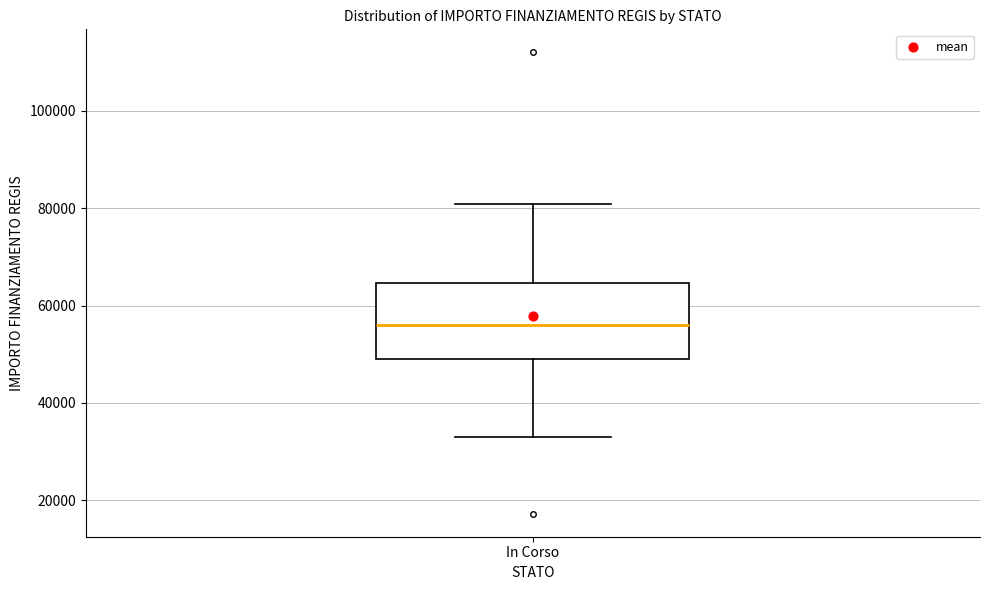

Transcribe this box plot: give where the median line is, the range the box spans, and where the two whiskers end, as read against the y-axis. The values are not printed on the chart, so give them approximately, as read against the axis.

median 56000, box 50000 to 64000, whiskers 32000 to 80000